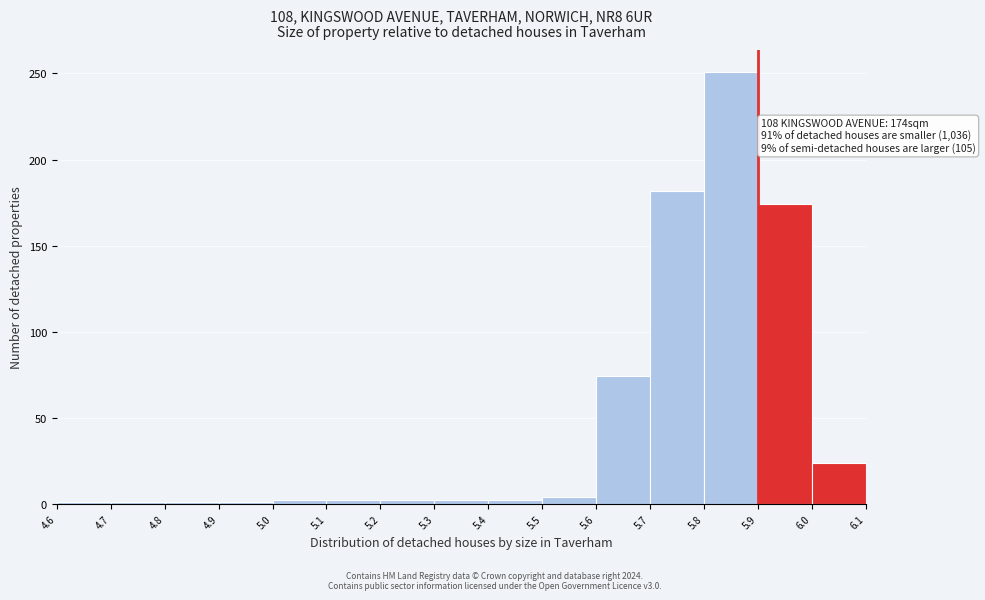

Which range on the x-axis has the tallest bar?

5.8 to 5.9